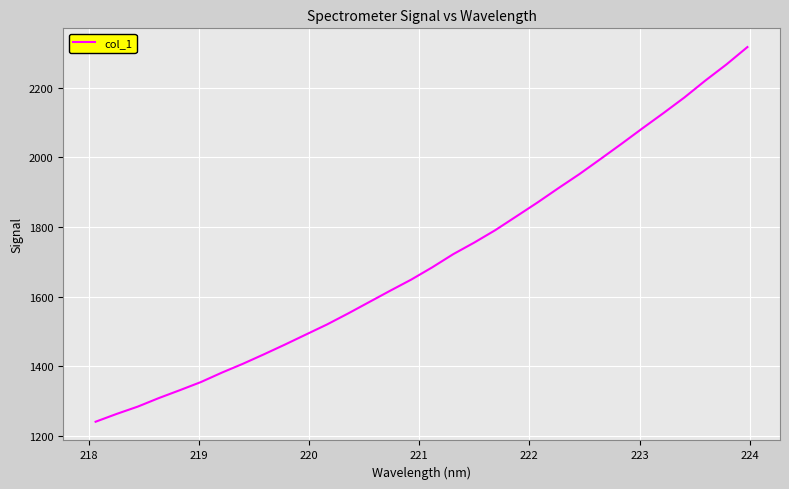

What is the maximum value shown in the chart?

2316.8